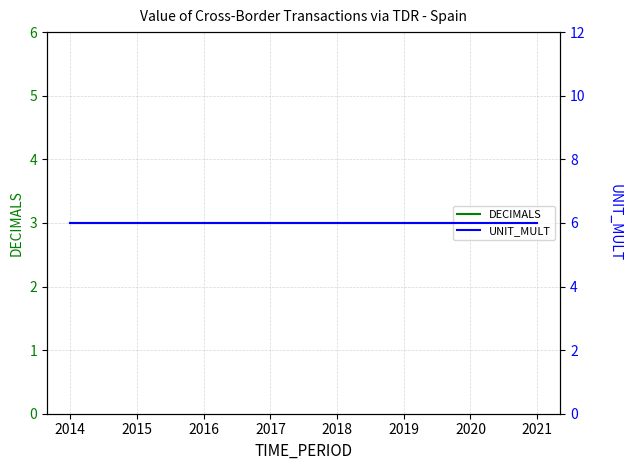

List the series in order of their overall mean, highest first.

UNIT_MULT, DECIMALS